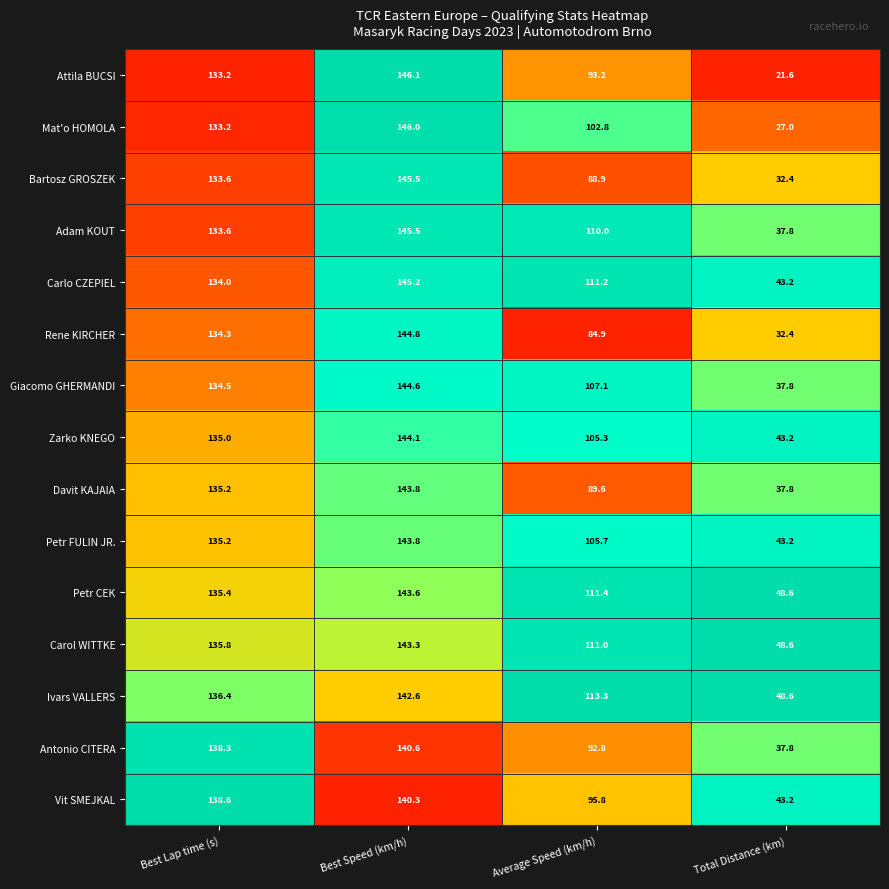

What is the difference between the Petr FULIN JR. values at Total Distance (km) and Best Speed (km/h)?

100.6